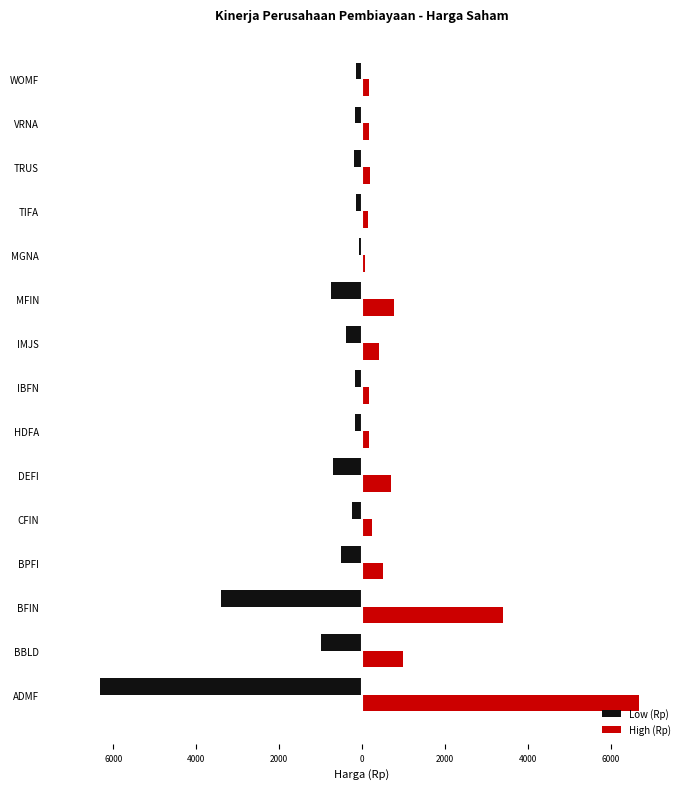

List the series in order of their overall mean, highest first.

High (Rp), Low (Rp)